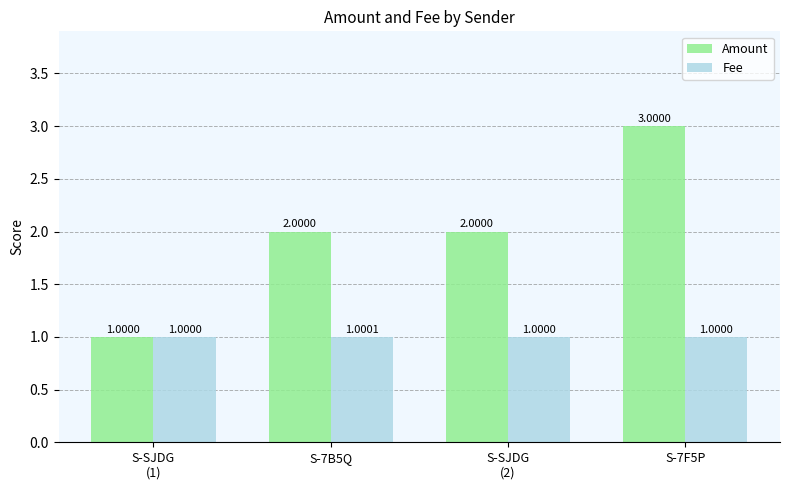

Which series has the largest total across all categories?

Amount